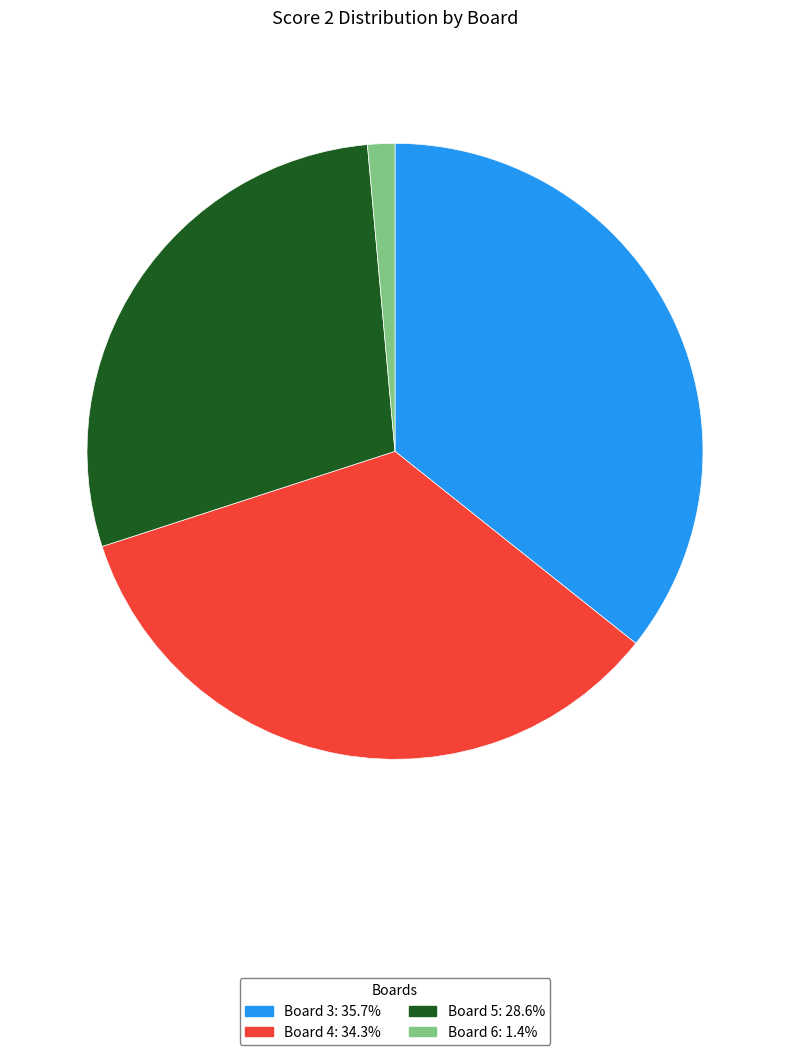

Does any single category account for the majority?

No